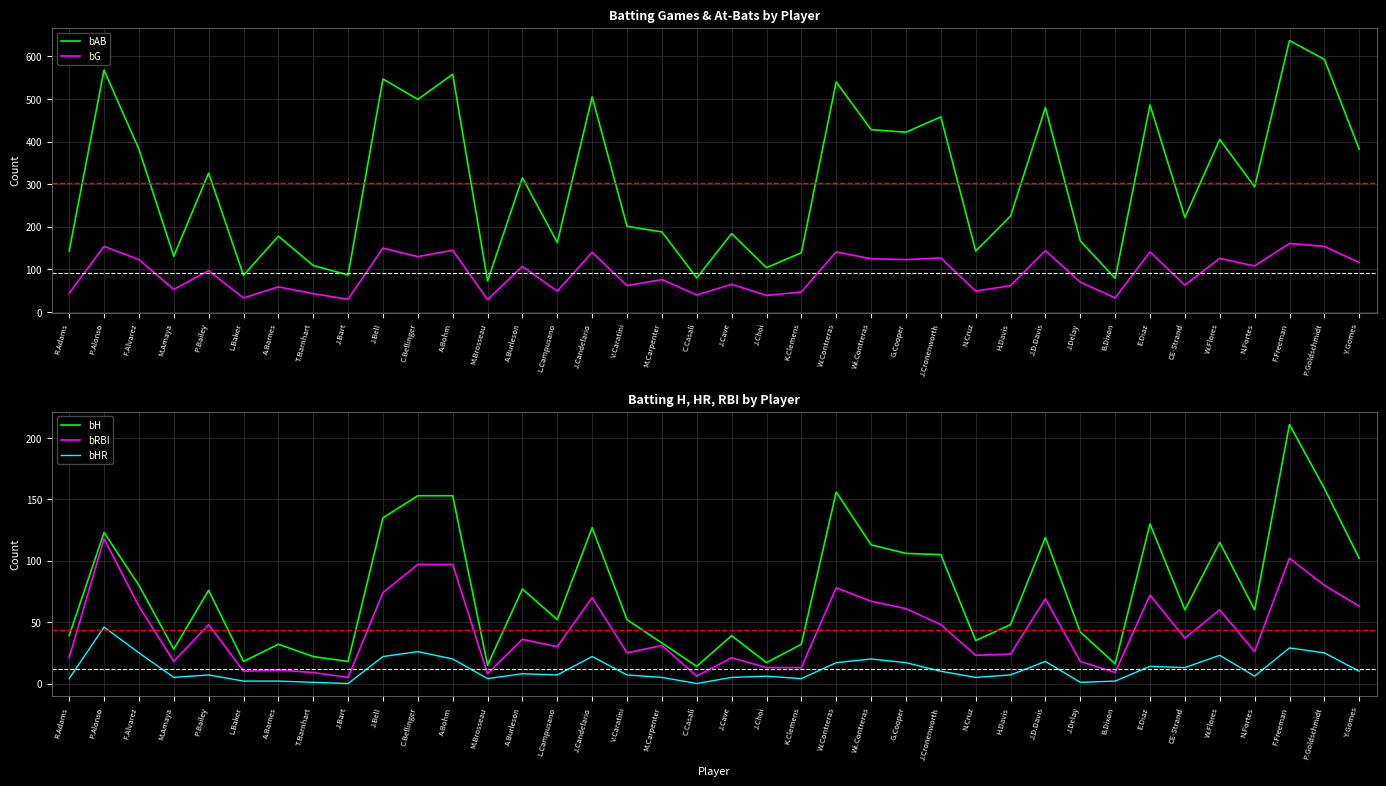

What is the value of the bHR point at the 20th from the left?

5